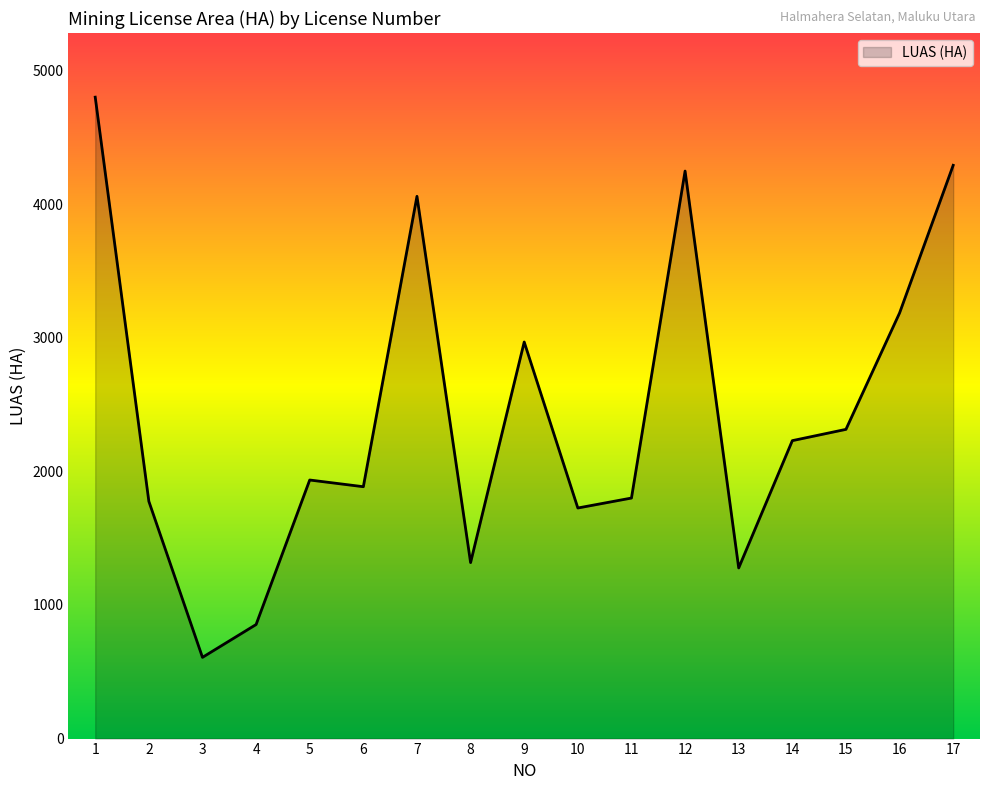

At which label does the data first exceed 1935?

1